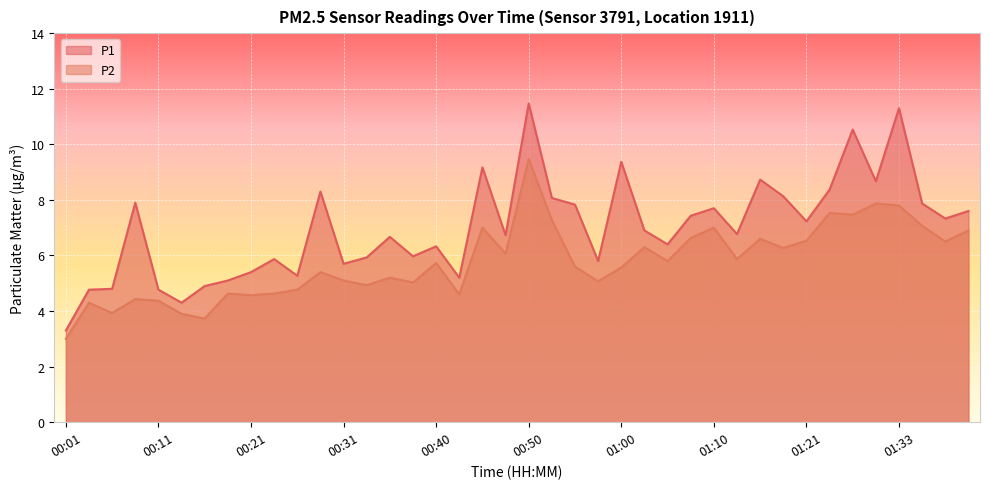

Reading right to left, transcribe all the data shown in this chart.

P1: 01:41=7.6	01:38=7.3	01:36=7.9	01:33=11.3	01:28=8.7	01:26=10.5	01:23=8.4	01:21=7.2	01:18=8.1	01:16=8.7	01:13=6.8	01:10=7.7	01:08=7.4	01:05=6.4	01:02=6.9	01:00=9.4	00:57=5.8	00:55=7.8	00:53=8.1	00:50=11.5	00:48=6.7	00:45=9.2	00:43=5.2	00:40=6.3	00:38=6.0	00:35=6.7	00:33=5.9	00:31=5.7	00:28=8.3	00:26=5.3	00:23=5.9	00:21=5.4	00:18=5.1	00:16=4.9	00:14=4.3	00:11=4.8	00:09=7.9	00:06=4.8	00:04=4.8	00:01=3.3
P2: 01:41=6.9	01:38=6.5	01:36=7.1	01:33=7.8	01:28=7.9	01:26=7.5	01:23=7.5	01:21=6.5	01:18=6.3	01:16=6.6	01:13=5.9	01:10=7.0	01:08=6.6	01:05=5.8	01:02=6.3	01:00=5.6	00:57=5.1	00:55=5.6	00:53=7.3	00:50=9.5	00:48=6.1	00:45=7.0	00:43=4.6	00:40=5.7	00:38=5.0	00:35=5.2	00:33=4.9	00:31=5.1	00:28=5.4	00:26=4.8	00:23=4.6	00:21=4.6	00:18=4.6	00:16=3.7	00:14=3.9	00:11=4.4	00:09=4.4	00:06=3.9	00:04=4.3	00:01=3.0